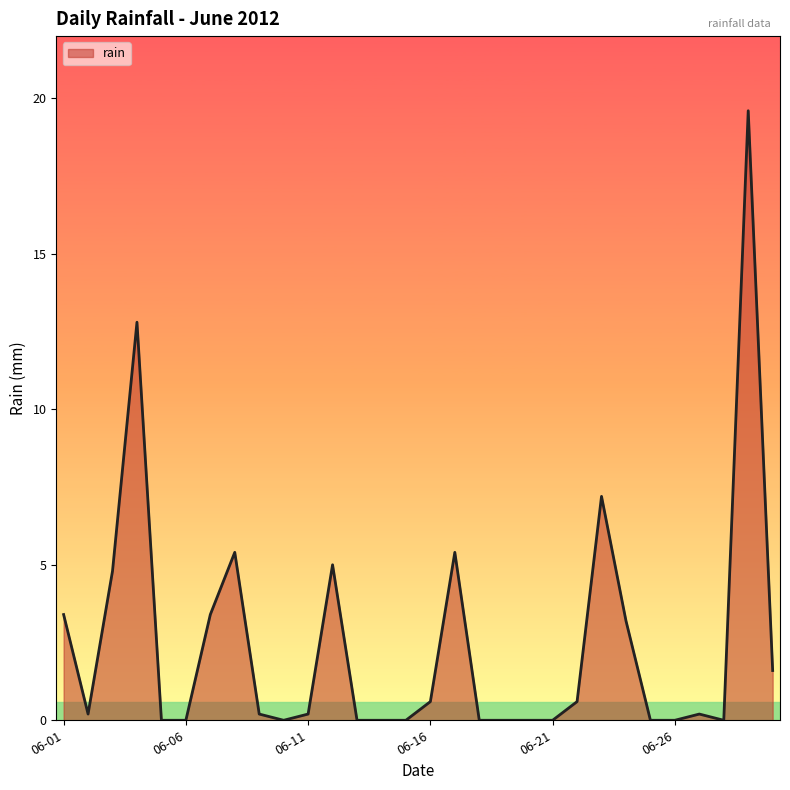

What is the greatest value displayed?

19.6